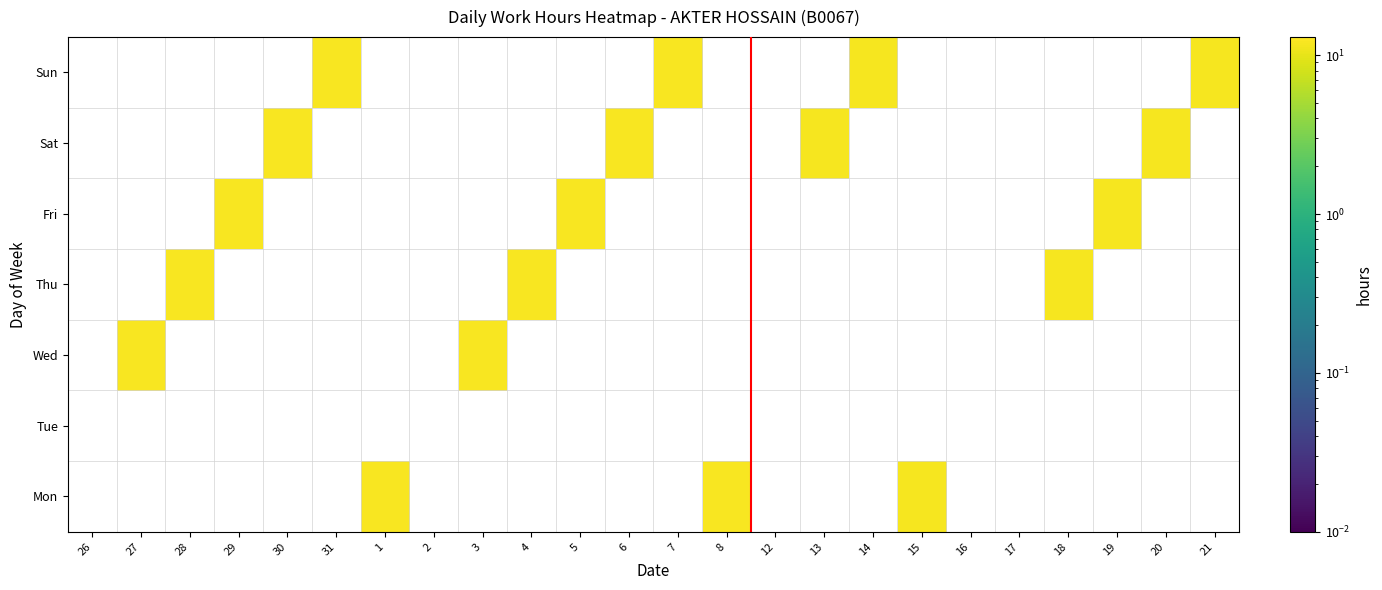

What is the smallest value displayed?

11.8